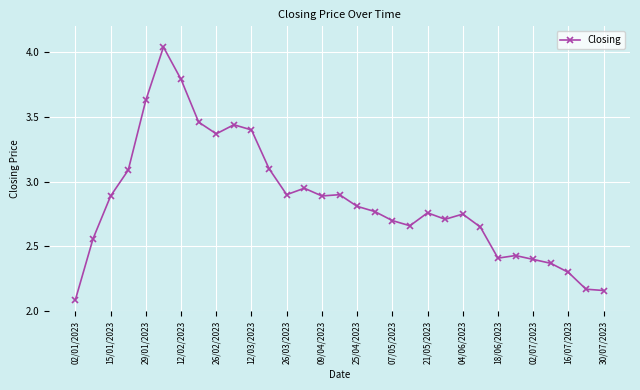

What is the minimum value shown in the chart?

2.1